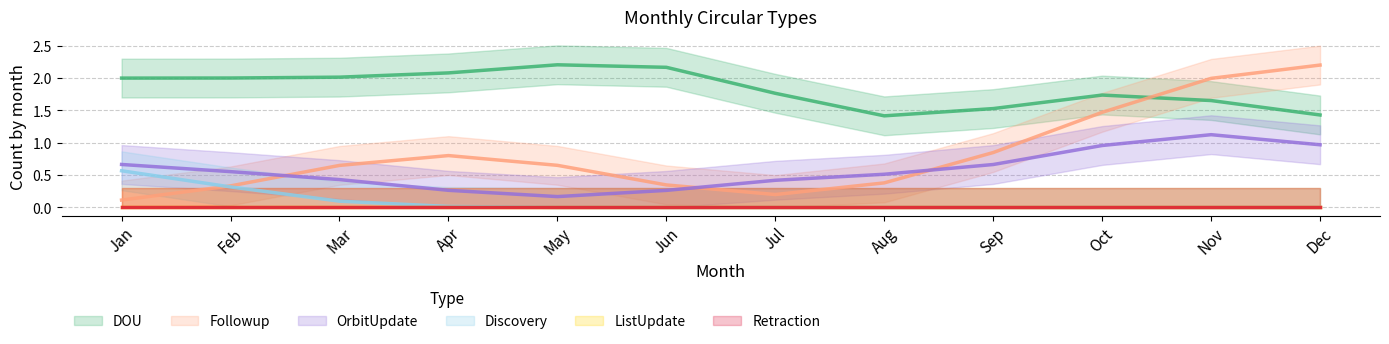

What is the sum of all Followup values?

10